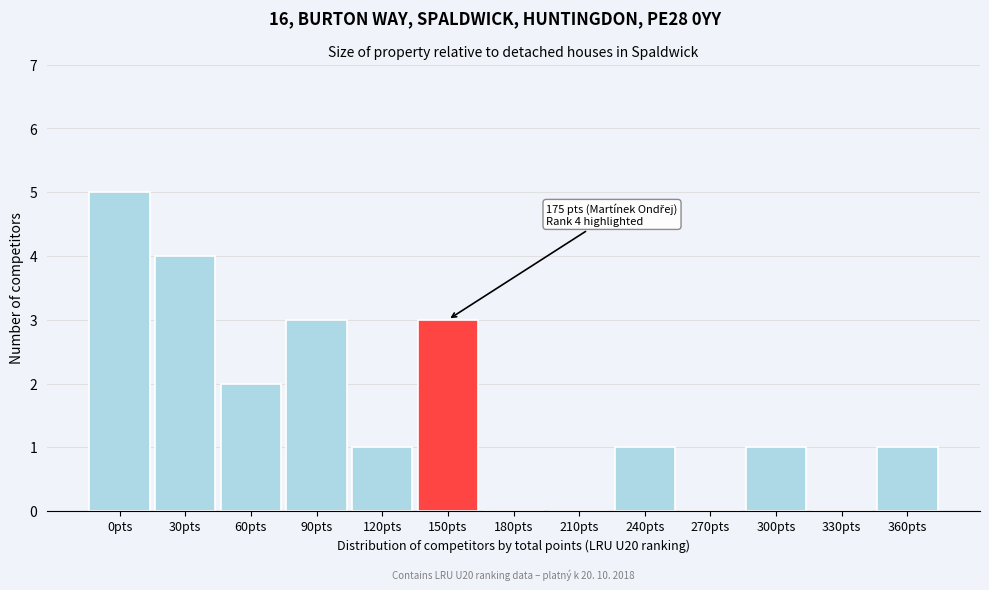

Reading left to right, extract all data points from this chart.

0pts=5	30pts=4	60pts=2	90pts=3	120pts=1	150pts=3	180pts=0	210pts=0	240pts=1	270pts=0	300pts=1	330pts=0	360pts=1